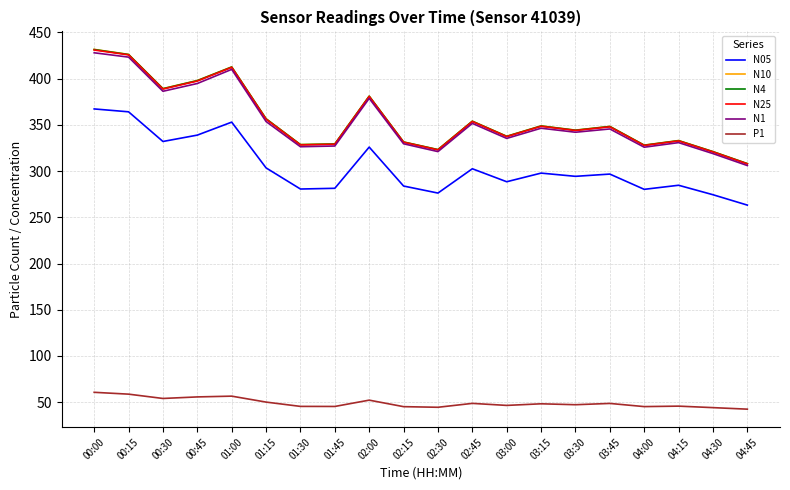

How many values in the N4 series are below 348?

10